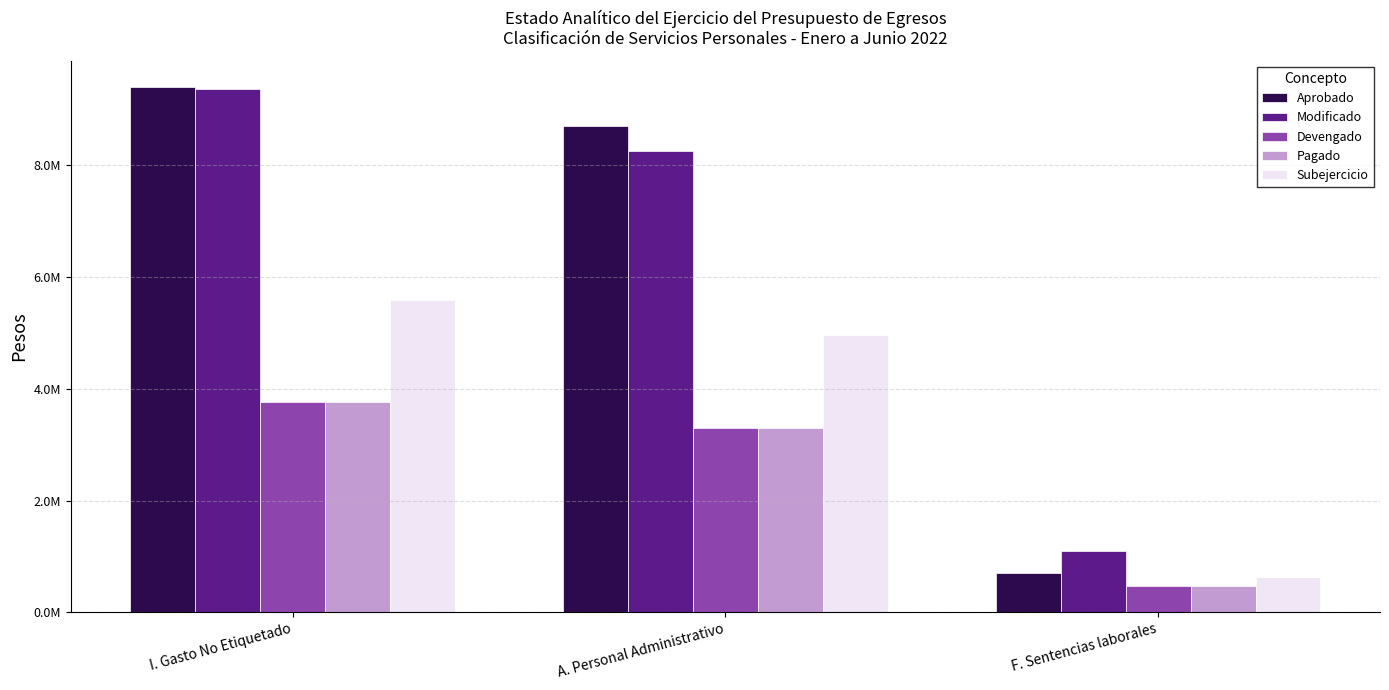

Rank the series at F. Sentencias laborales from highest to lowest value.

Modificado, Aprobado, Subejercicio, Devengado, Pagado